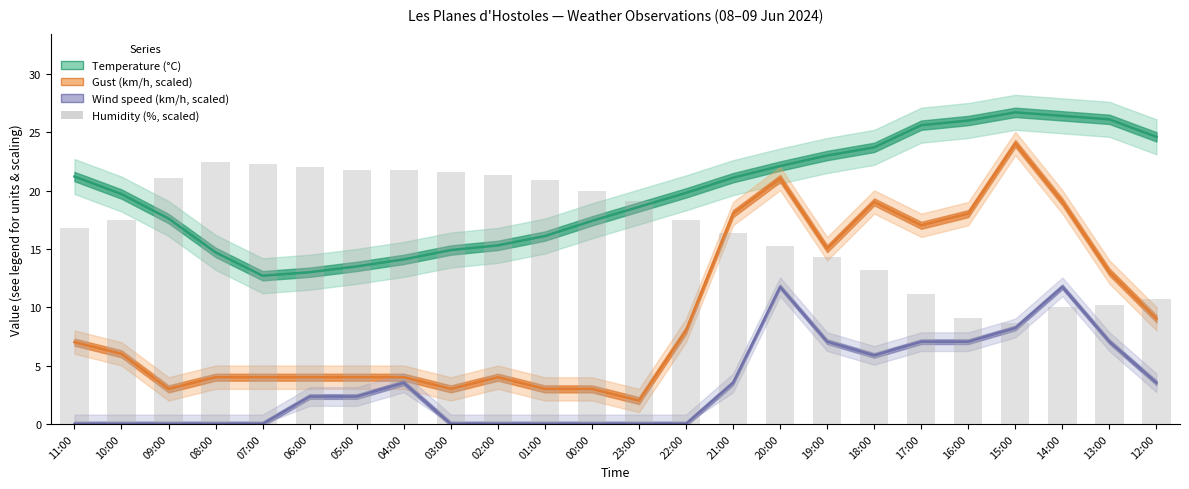

What is the difference between the maximum and minimum values in the Gust (km/h, scaled) series?

22.0